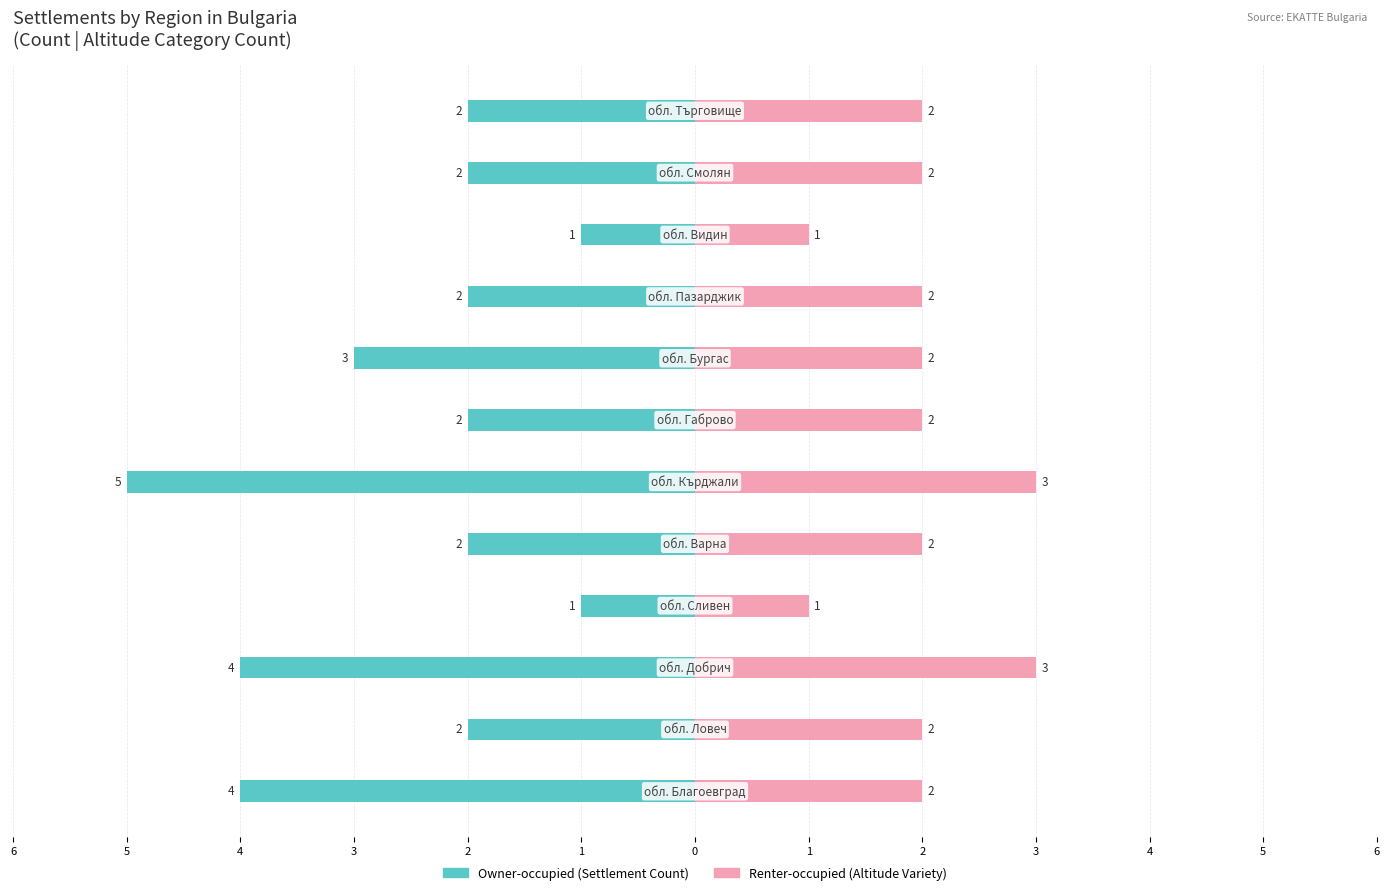

How many series are shown in this chart?

2